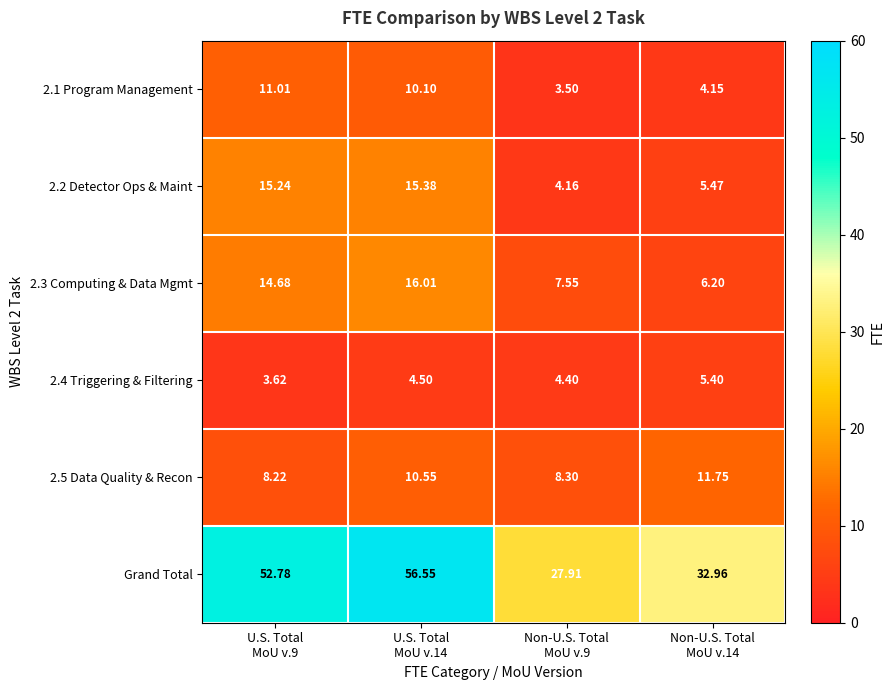

Which series has the widest spread of values?

Grand Total